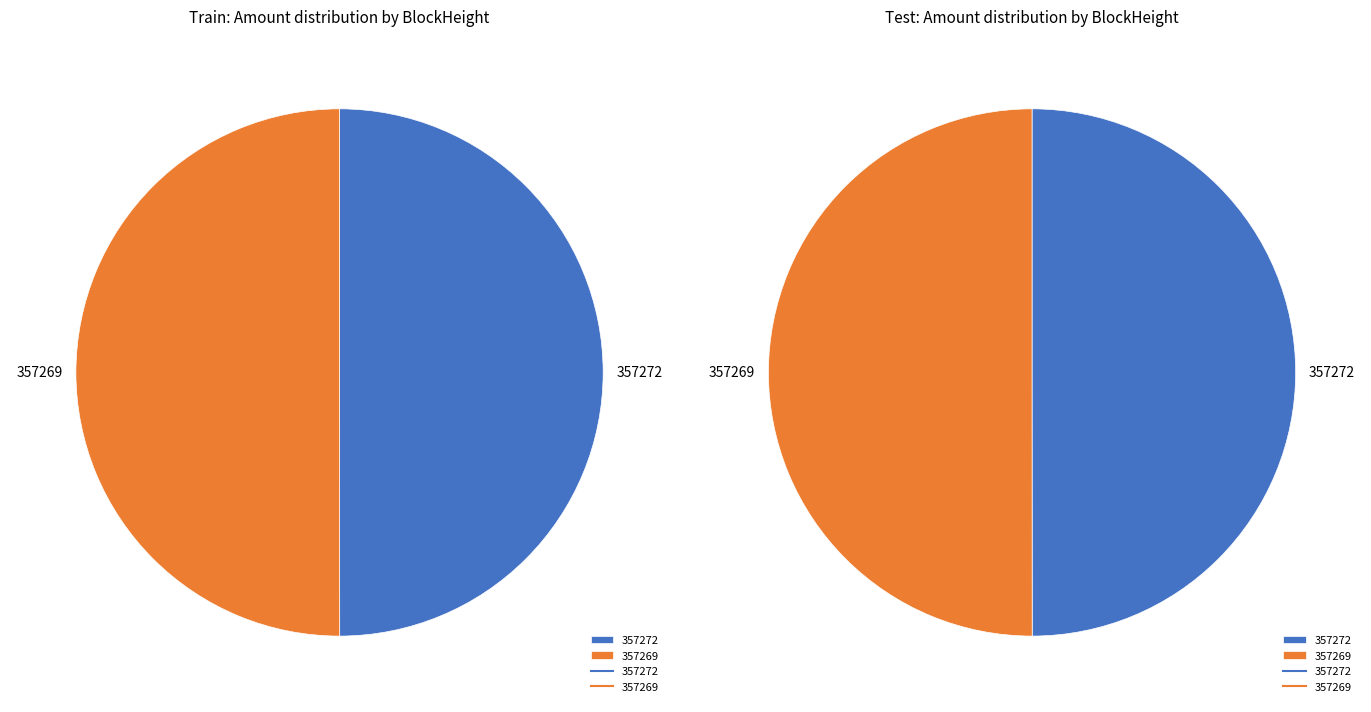

What is the smallest slice in the pie chart?

357272